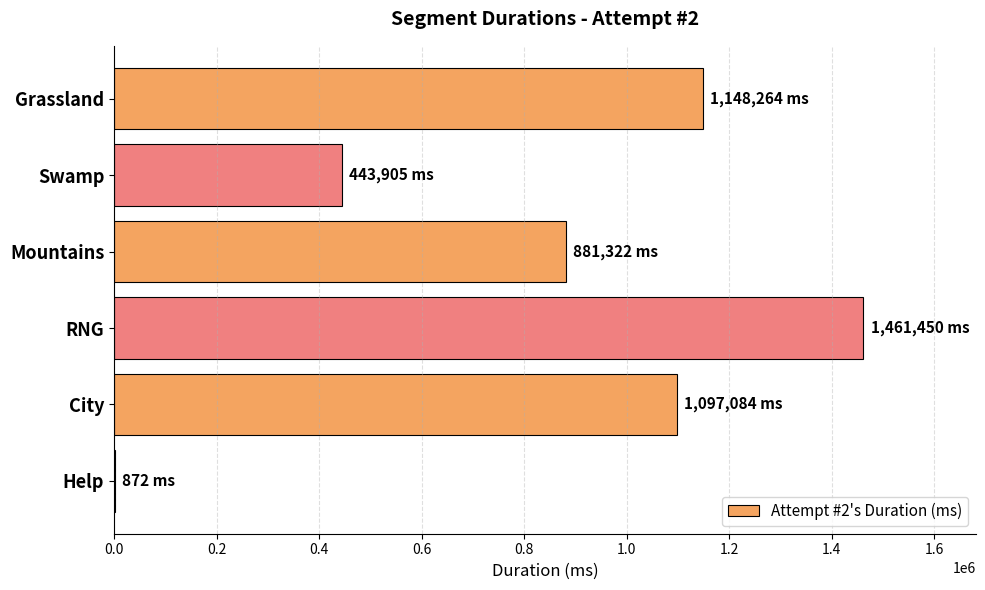

What is the average value?

838816